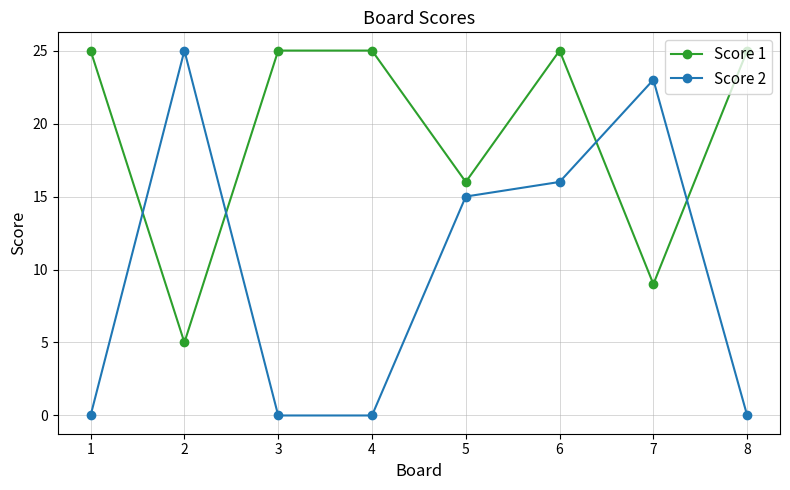

What is the total value across all series at 5?

31